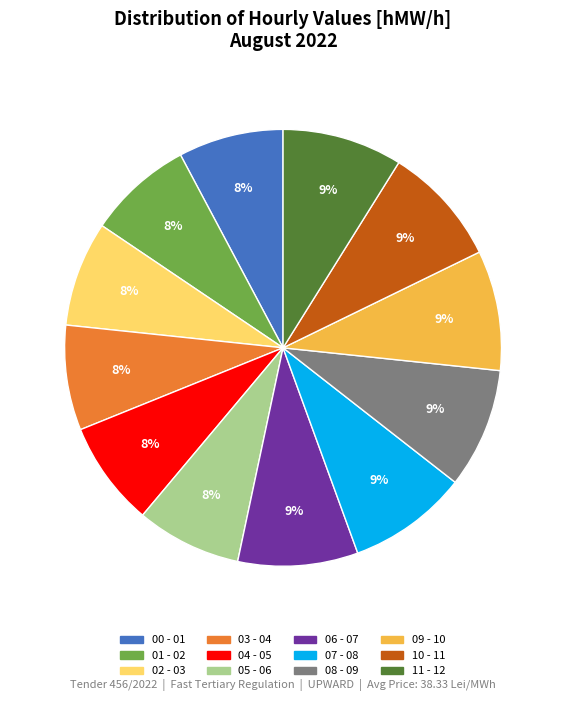

Is it true that 03 - 04 is 8% of the pie?

True